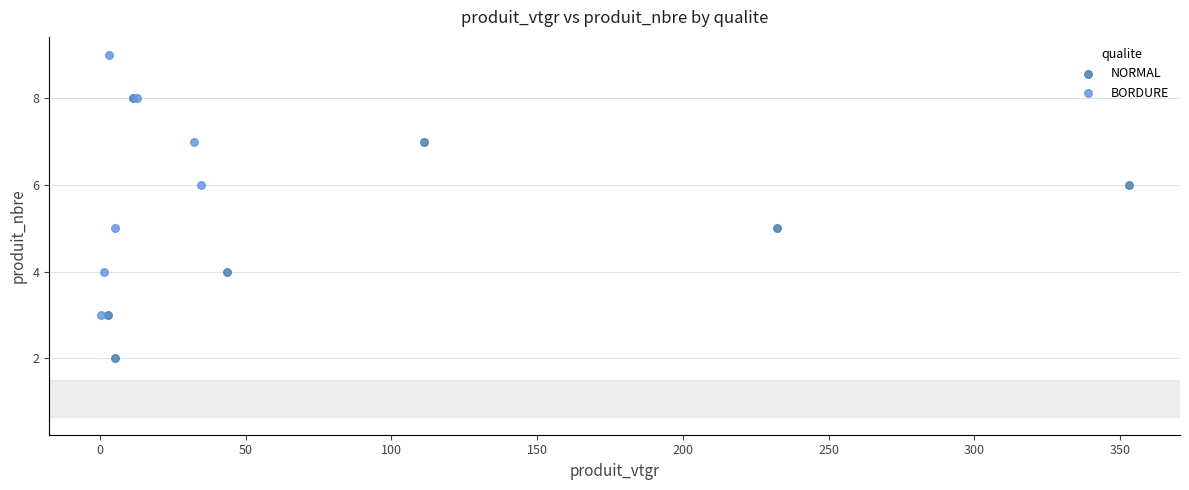

Which series reaches the maximum Y coordinate?

BORDURE